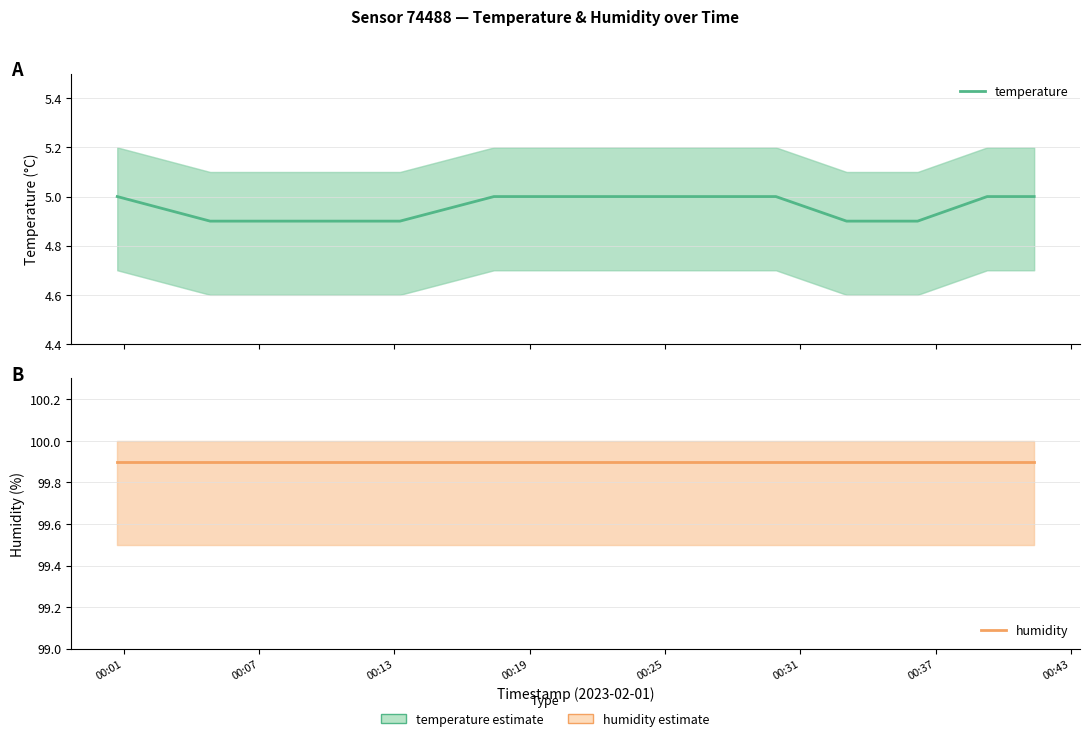

What are all the series names shown in the legend?

temperature, humidity